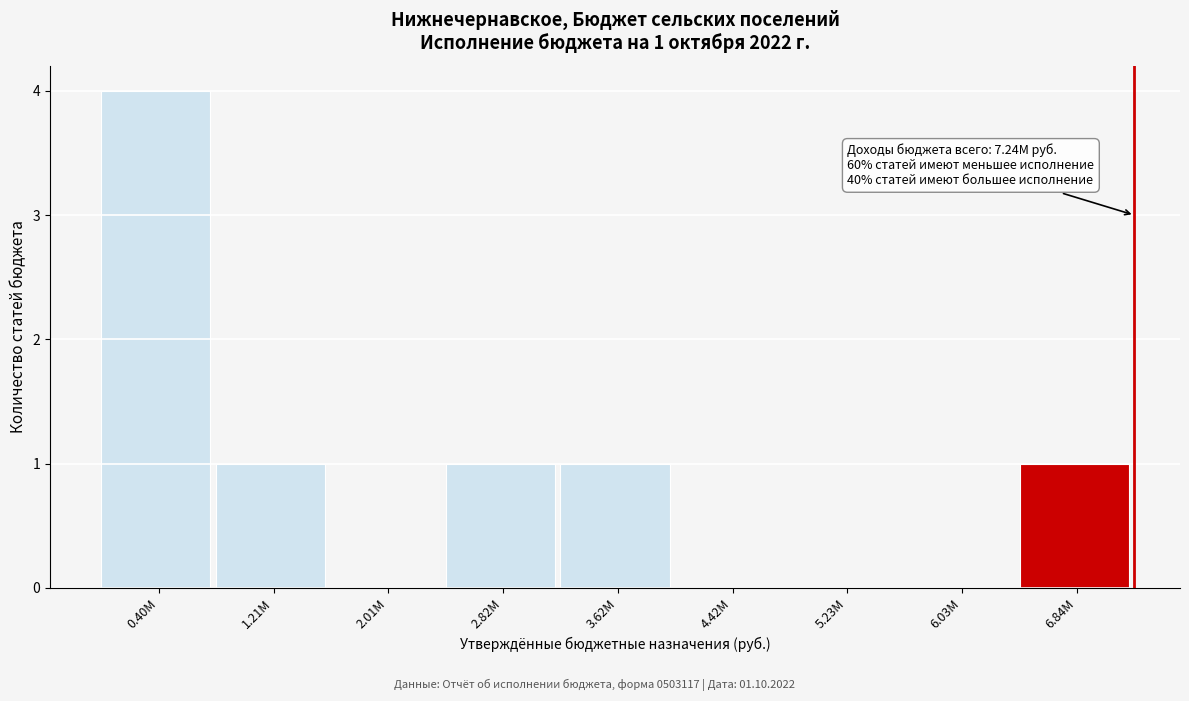

Reading left to right, list all the values displayed in this chart.

0.40M=4	1.21M=1	2.01M=0	2.82M=1	3.62M=1	4.42M=0	5.23M=0	6.03M=0	6.84M=1